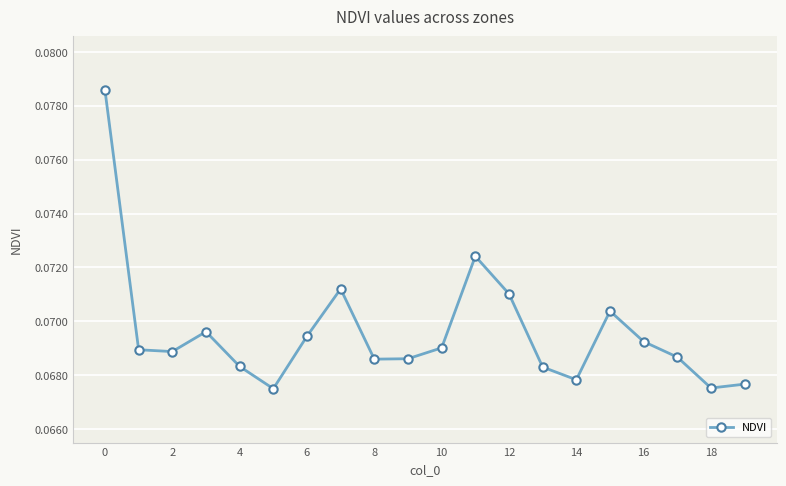

How many points are higher than both their immediate neighbors (excluding endpoints)?

4